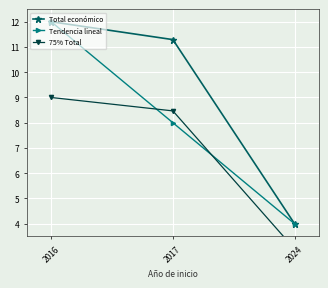

At which label does Tendencia lineal first exceed 8?

2016